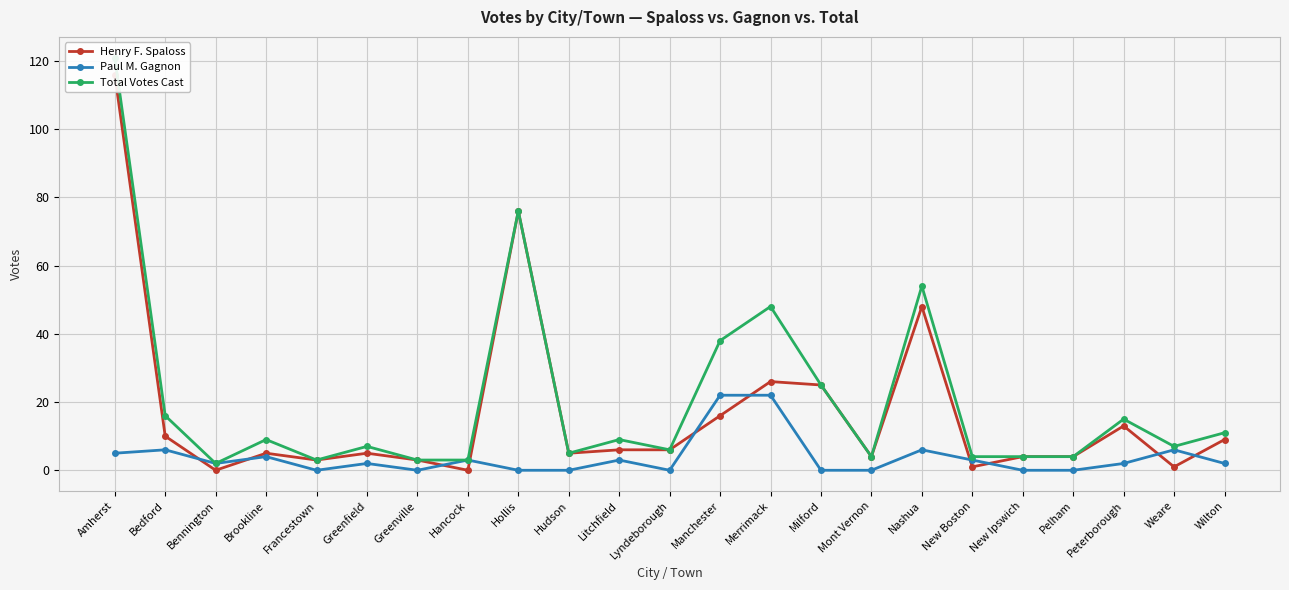

True or false: Paul M. Gagnon has a value of 10 at Hudson.

False